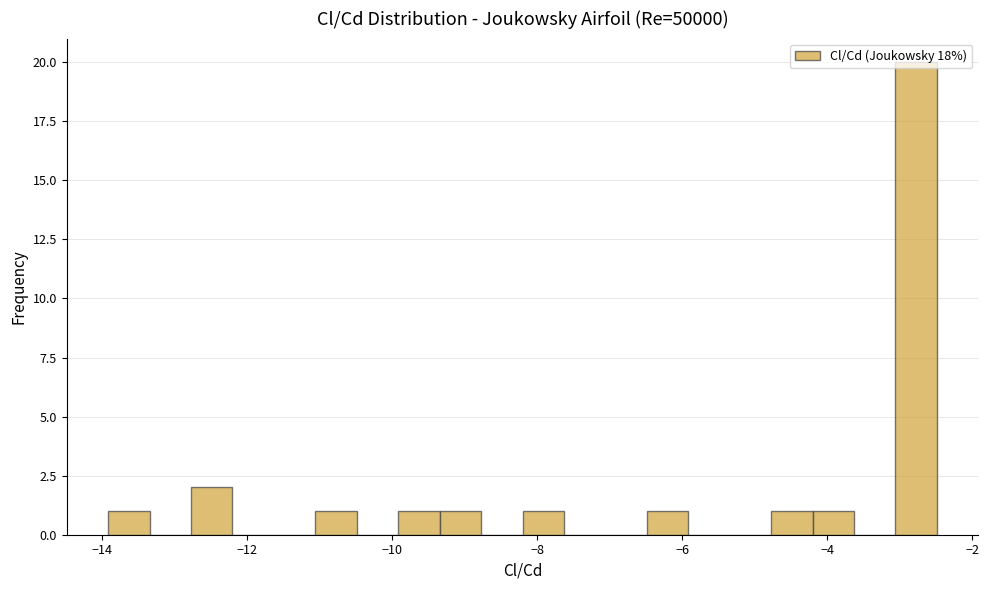

Read against the x-axis, roughly where is the centre of the tallest bar?

-2.8